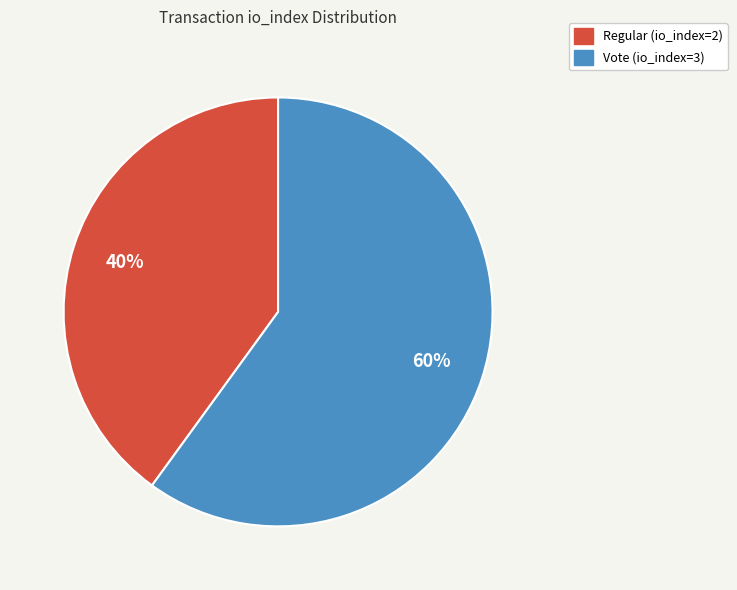

Which category has the biggest portion of the pie?

Vote (io_index=3)